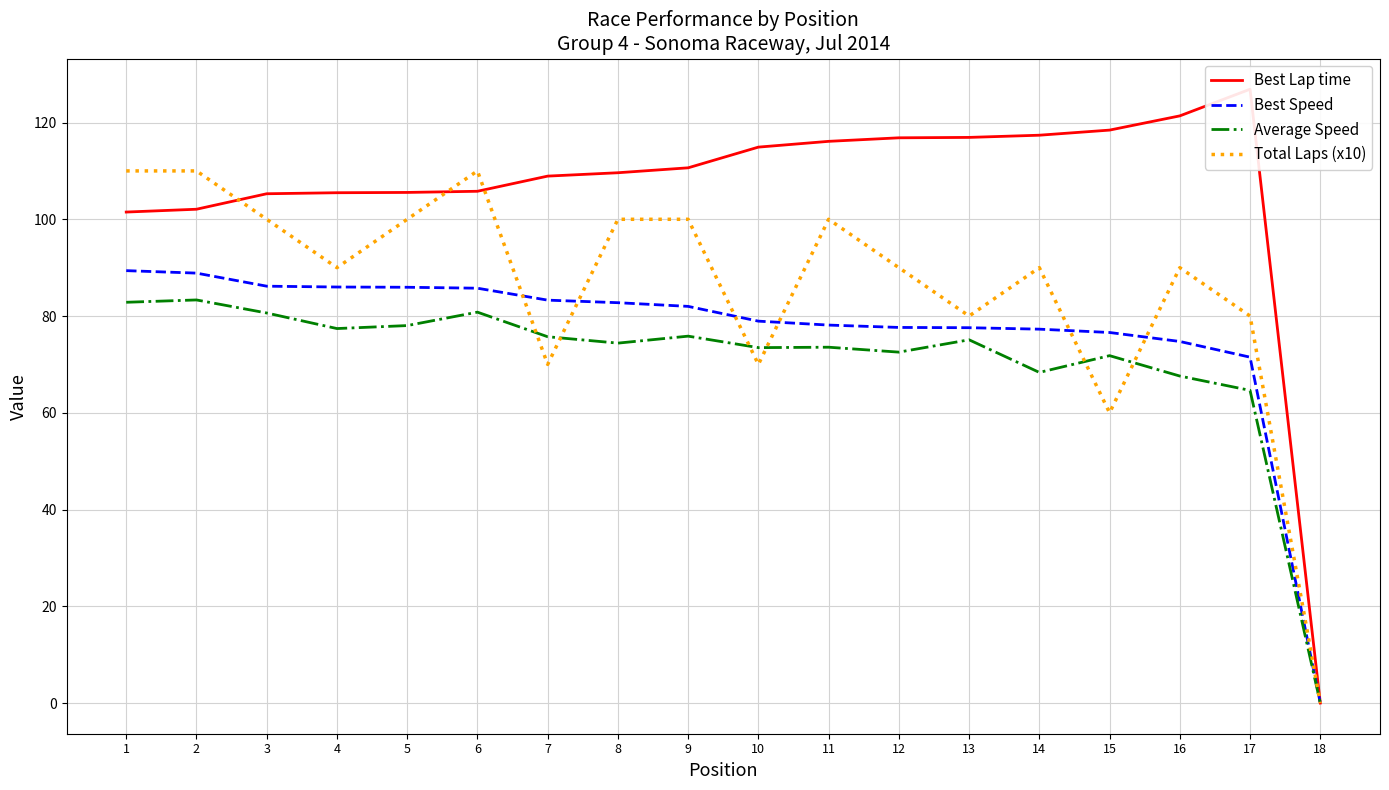

Rank the series by their average value, from lowest to highest.

Average Speed, Best Speed, Total Laps (x10), Best Lap time